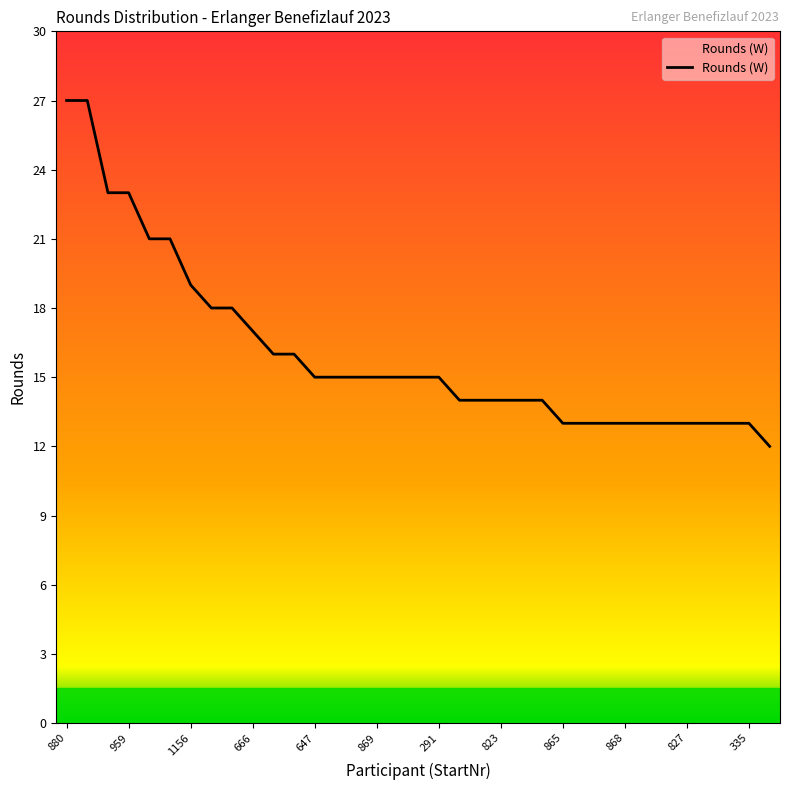

What is the smallest value displayed?

12